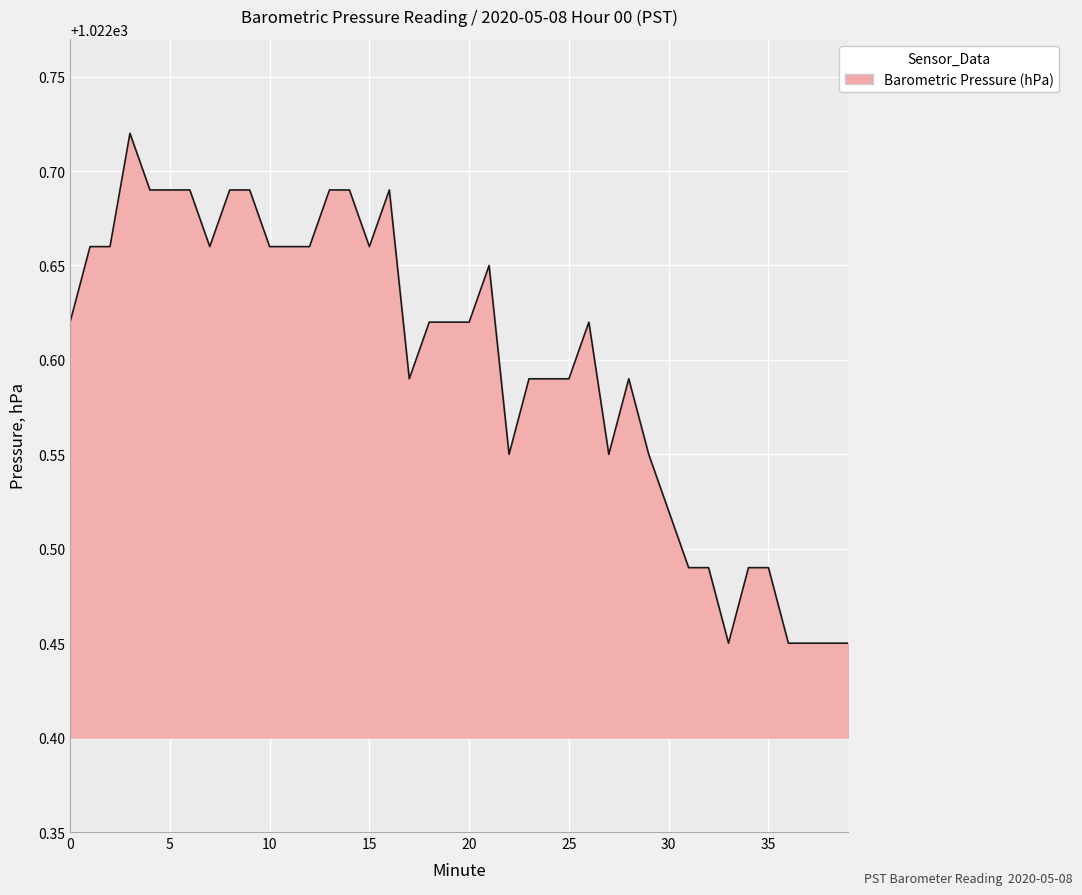

Does the chart have visible grid lines?

Yes